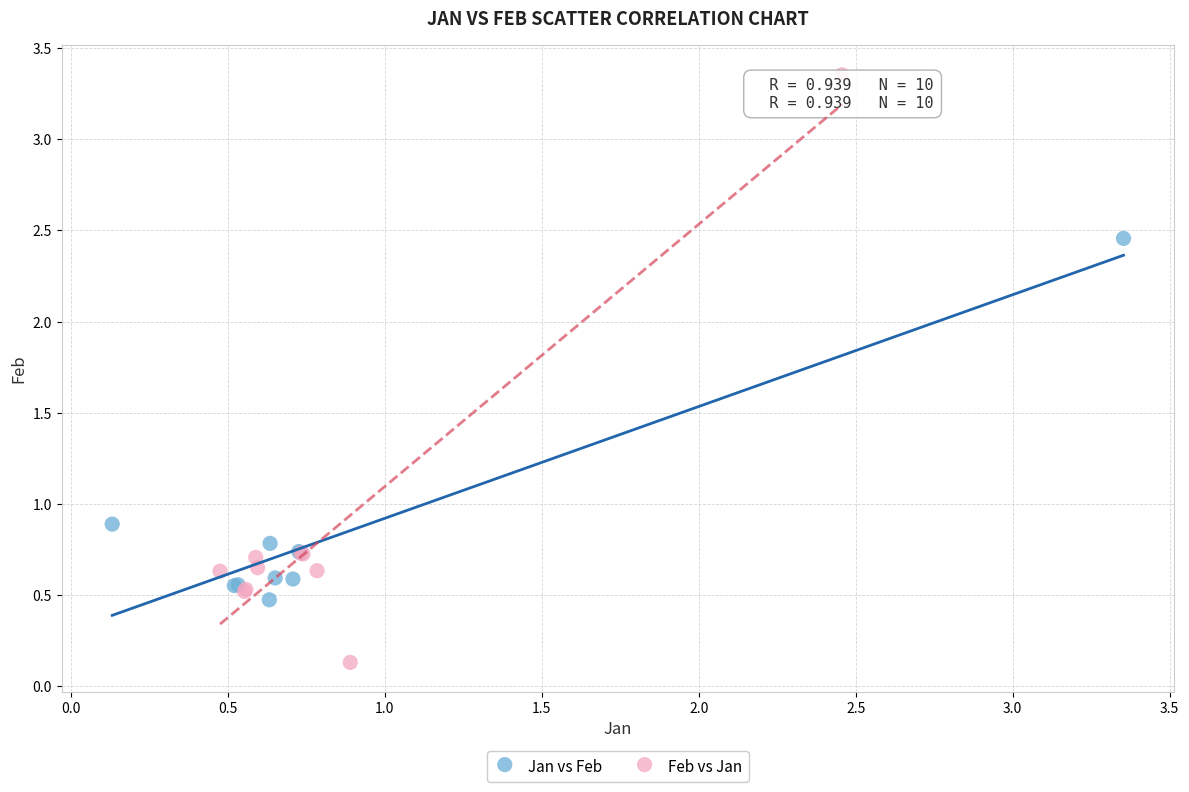

Which series has the largest Y range (max minus min)?

Feb vs Jan